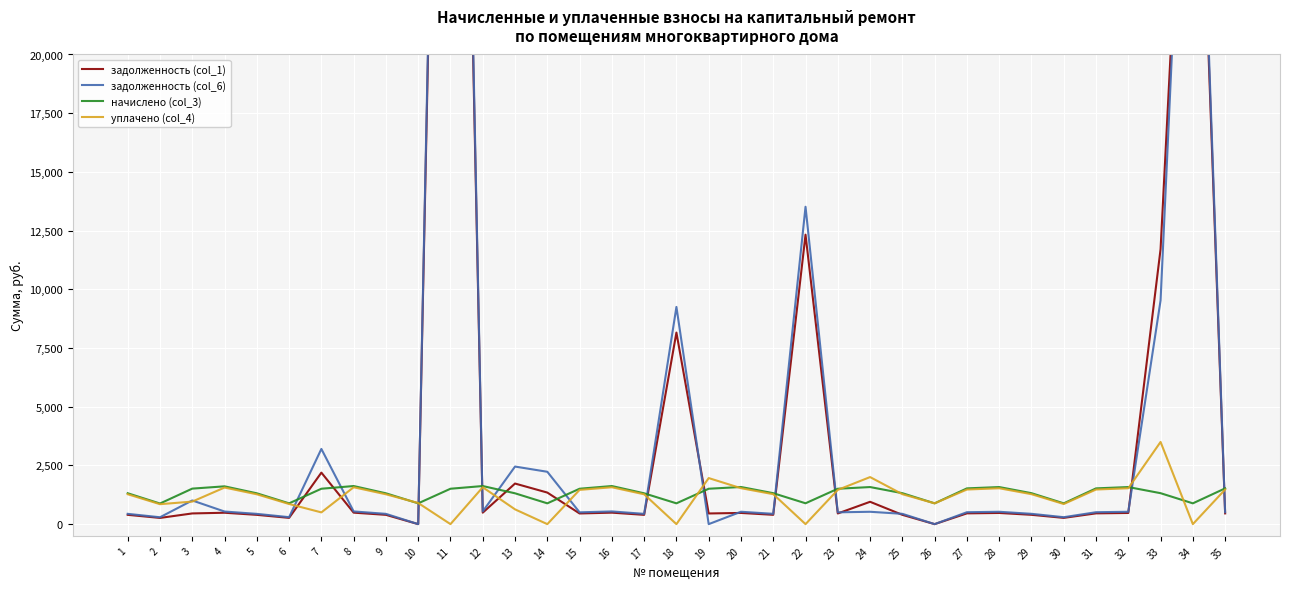

How many times do уплачено (col_4) and задолженность (col_1) cross each other?

12